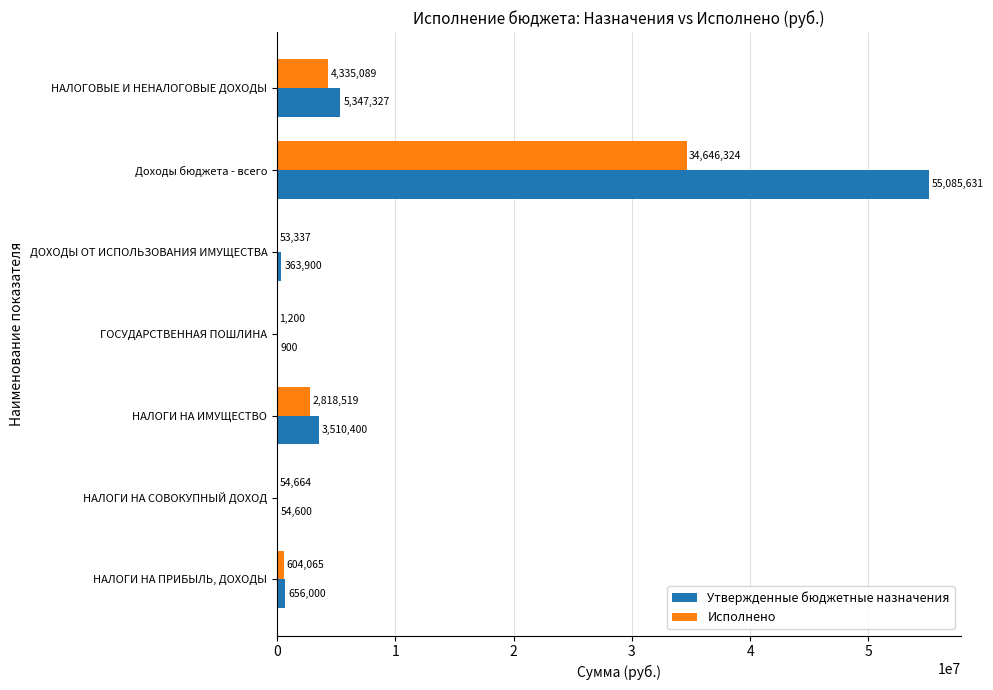

At which category is the sum across all series the highest?

Доходы бюджета - всего